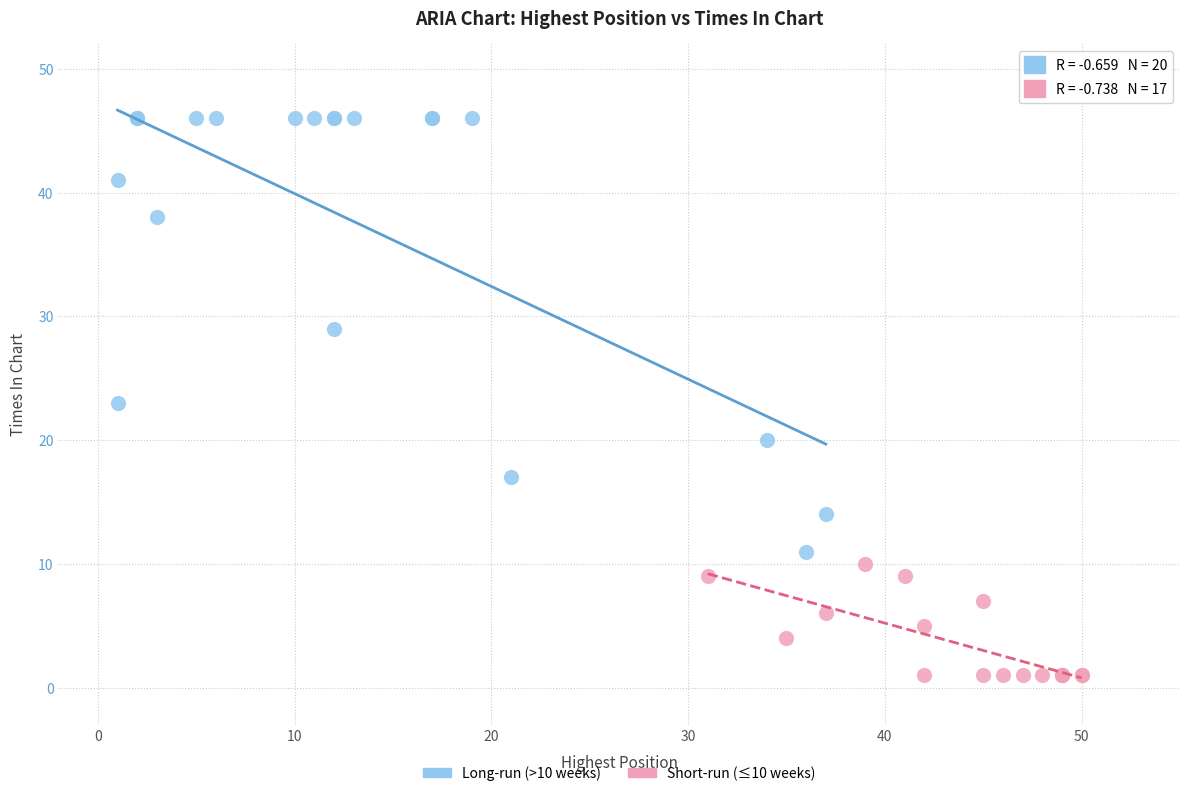

Which series contains the lowest Y value?

Short-run (≤10 weeks)